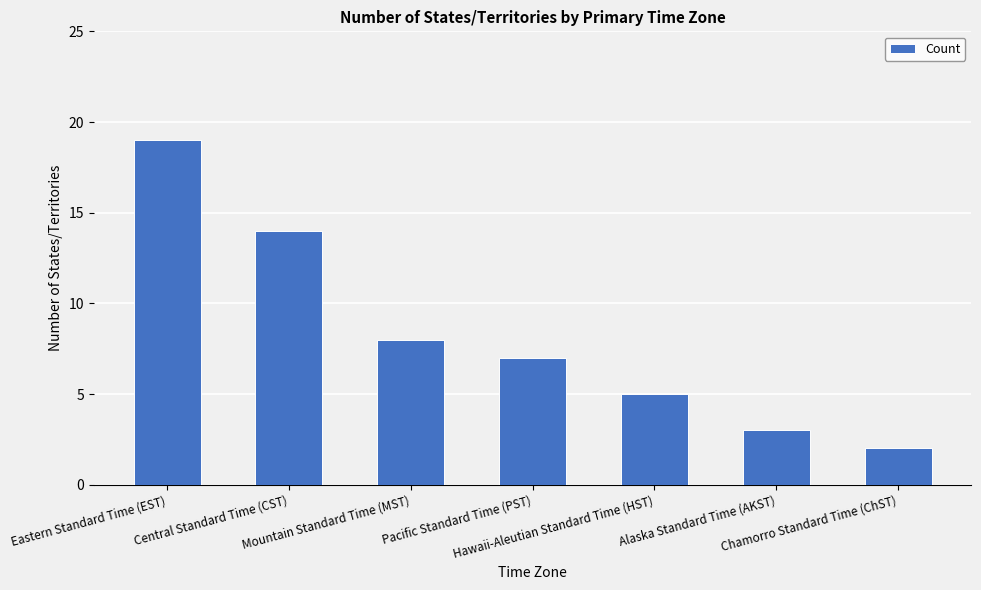

At which label does the data first exceed 7?

Eastern Standard Time (EST)